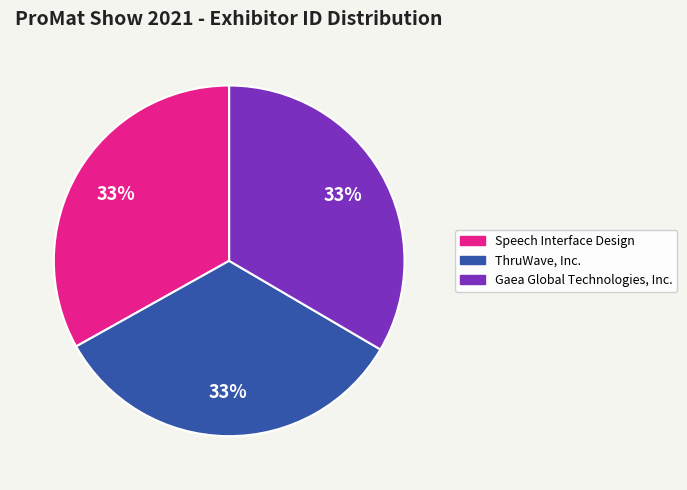

The Speech Interface Design slice represents 47% of the pie. True or false?

False